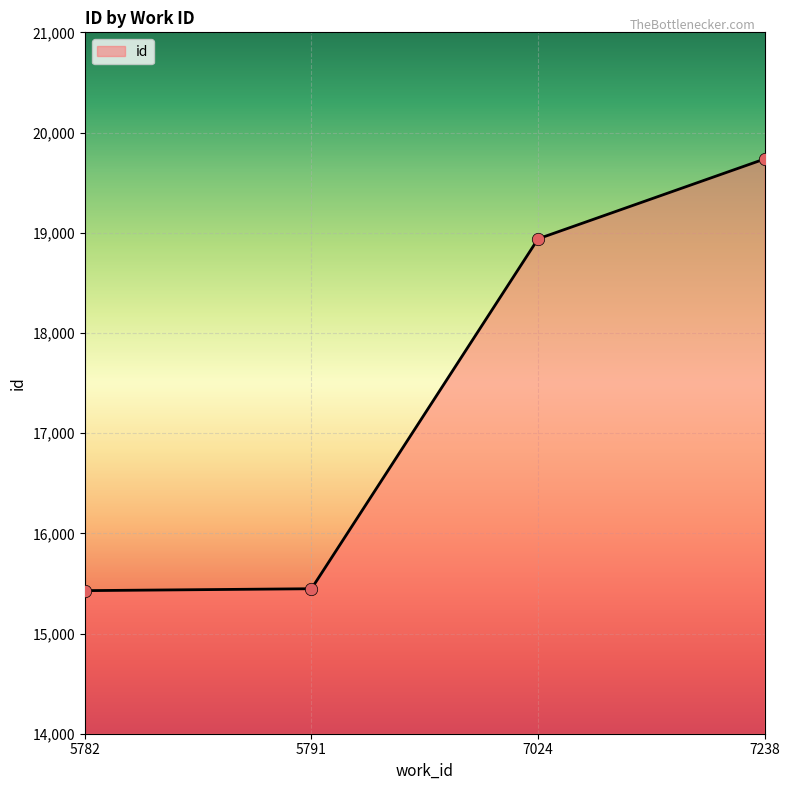

Approximately how many times larger is the value at 7024 compared to 5791?

1.2